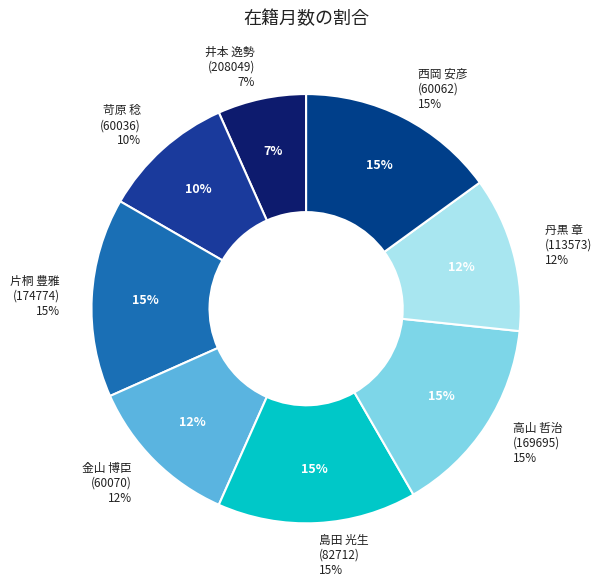

Is it true that 片桐 豊雅
(174774) is 15% of the pie?

True